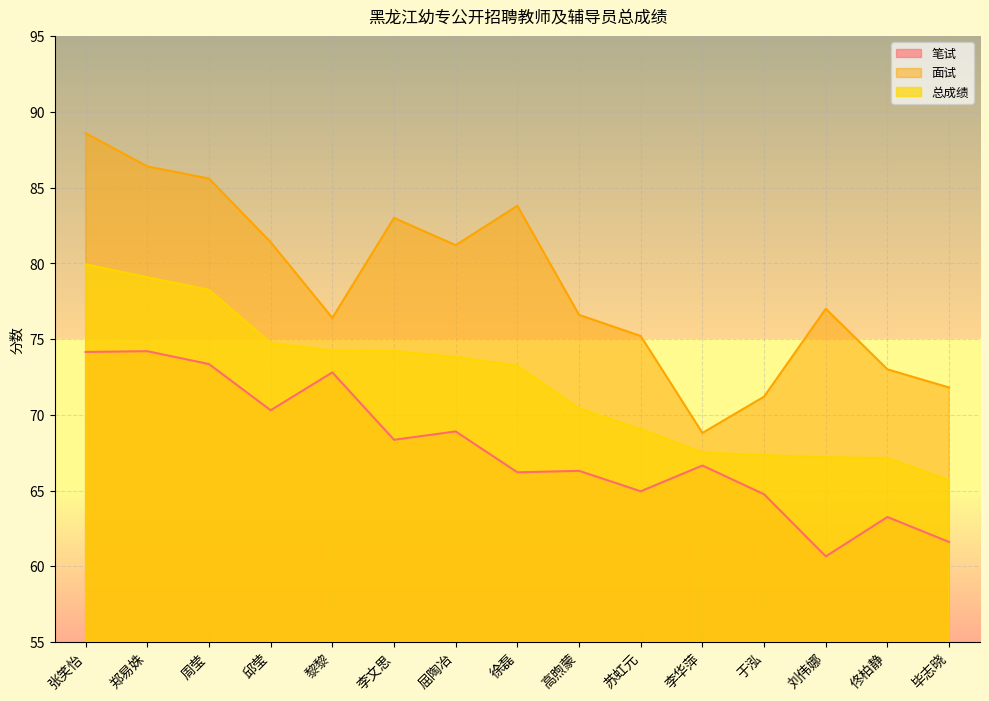

Is it true that 笔试 equals 23.5 at 周莹?

False